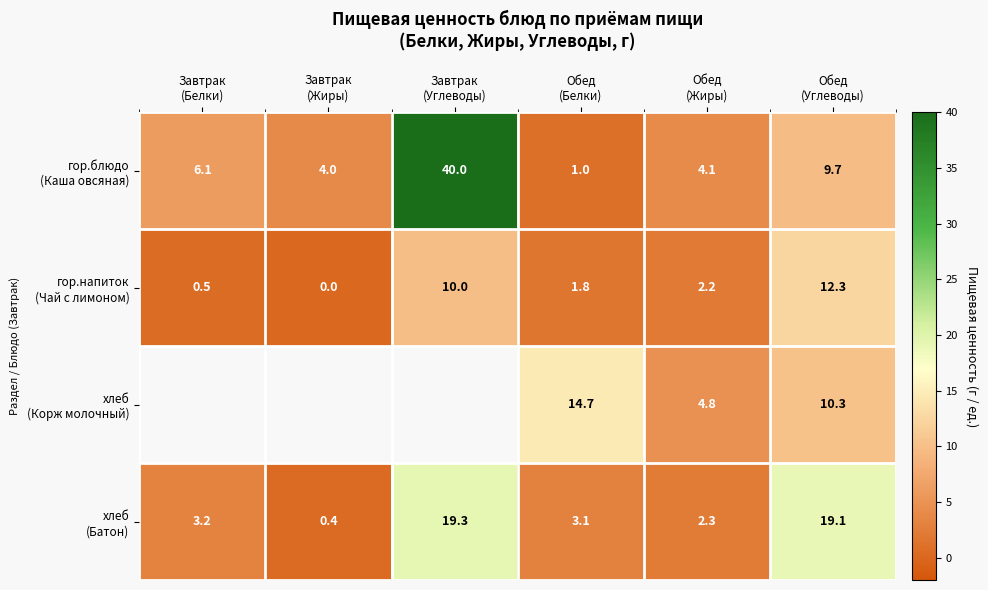

At which label does гор.блюдо (Каша овсяная) first exceed 6?

Завтрак (Белки)